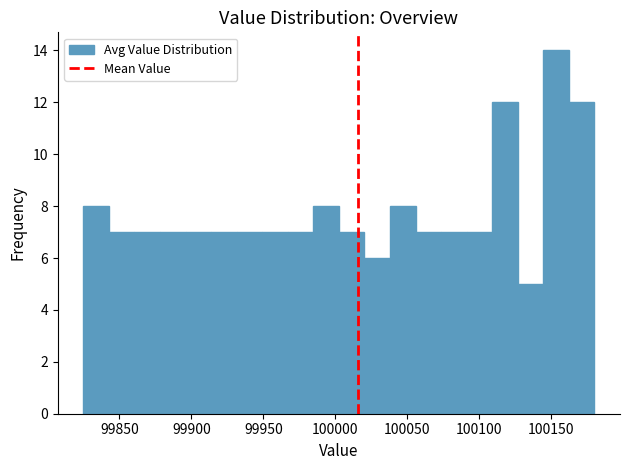

Around what value on the x-axis is the tallest bar? Give the approximate position of its centre, as read against the axis.

100155